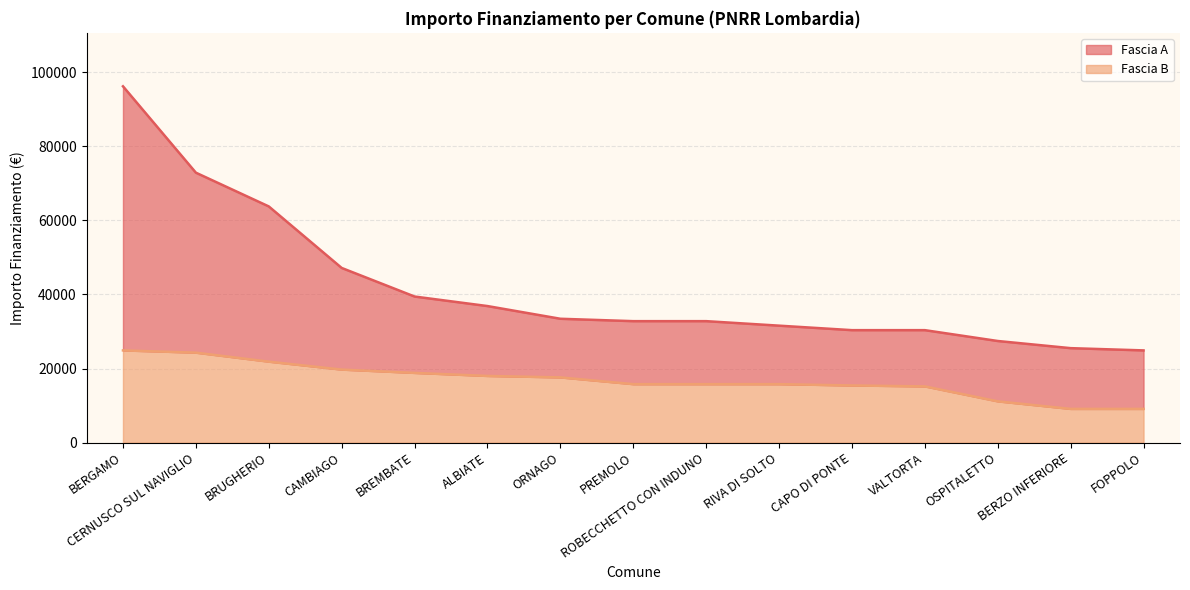

Which series has the widest spread of values?

Fascia A line